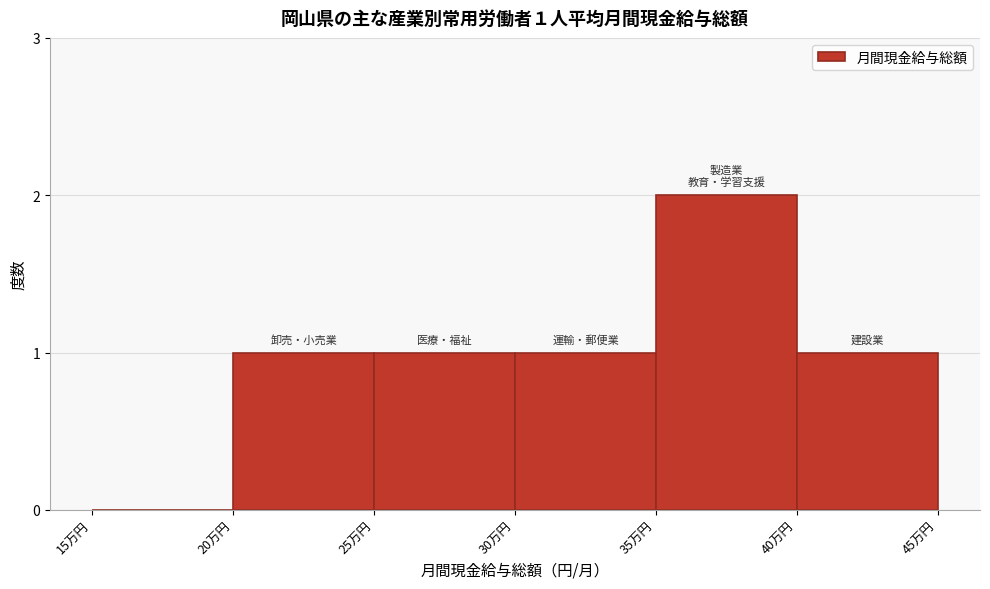

Reading left to right, extract all data points from this chart.

15万円=0	20万円=1	25万円=1	30万円=1	35万円=2	40万円=1